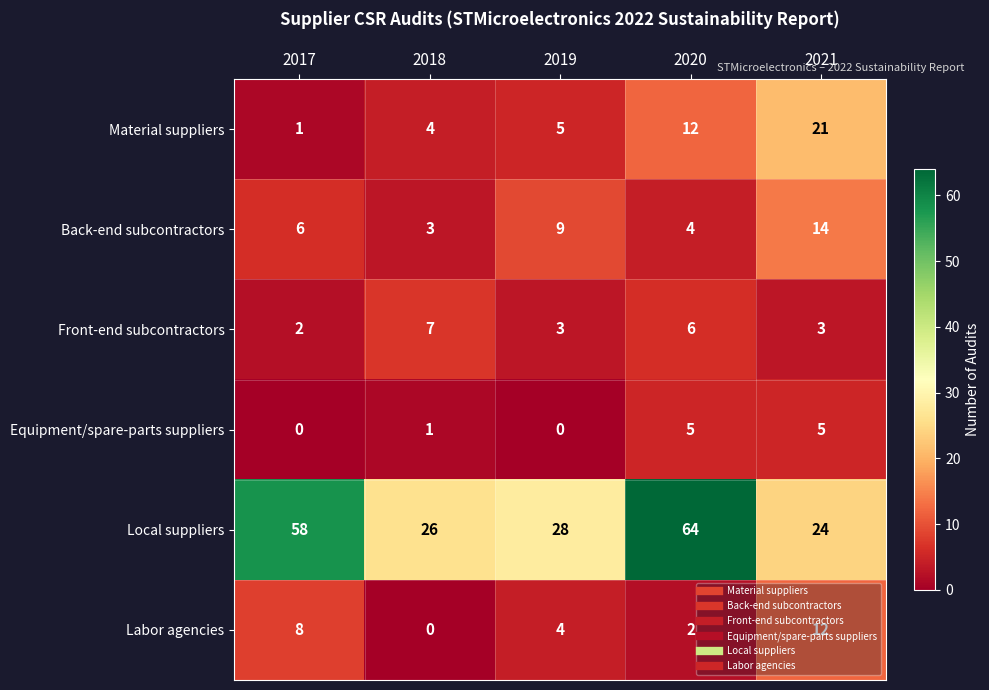

What is the difference between the maximum and minimum values in the Labor agencies series?

12